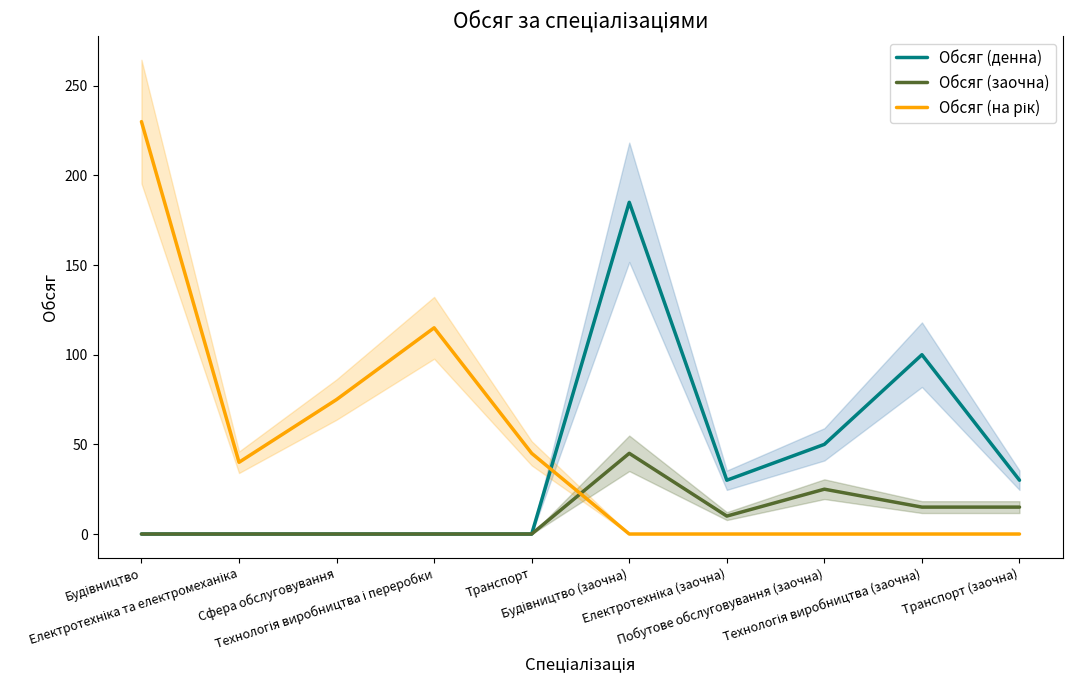

What position from the right is Електротехніка та електромеханіка?

9